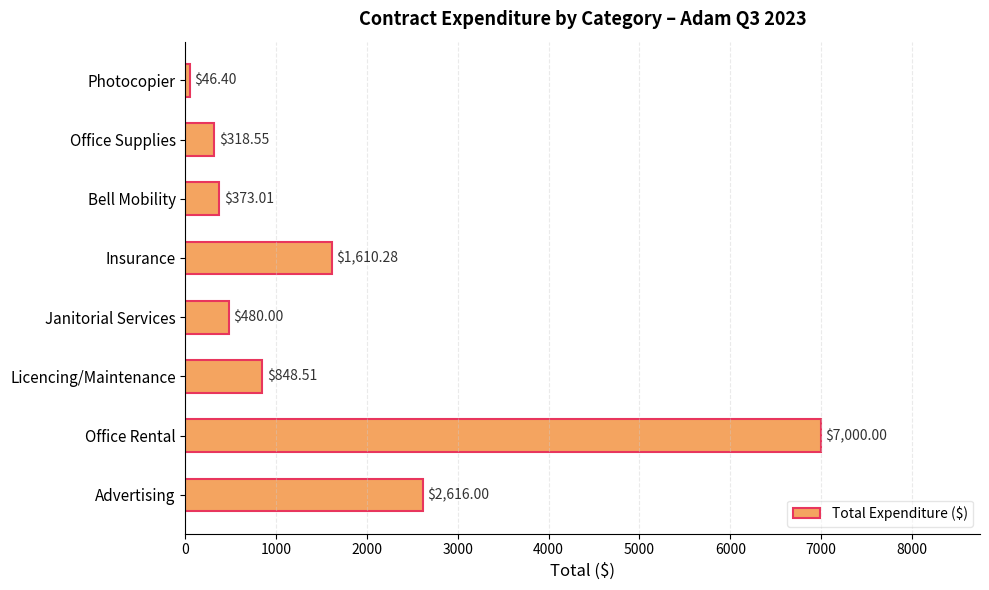

What is the maximum value shown in the chart?

7000.0